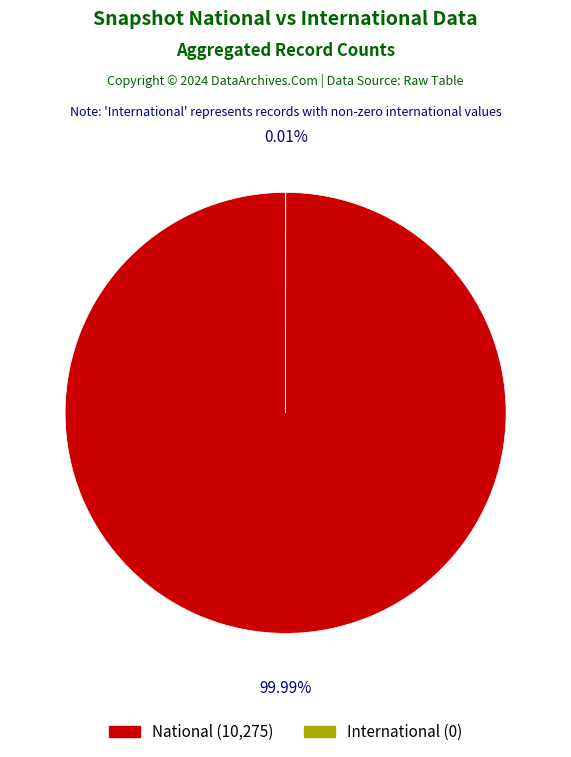

Which series has the widest spread of values?

national